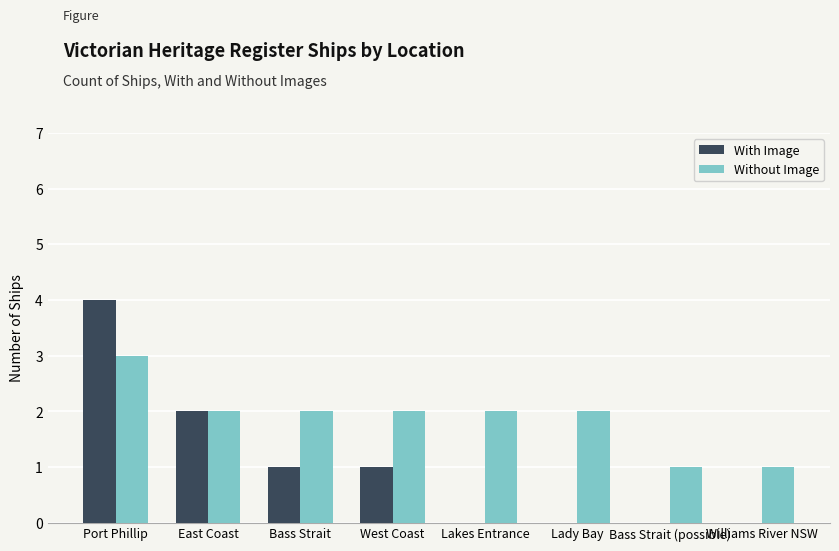

True or false: With Image has a value of 0 at Lady Bay.

True